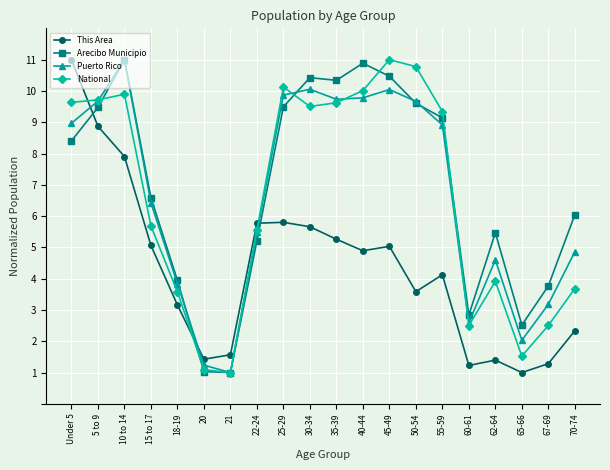

What is the difference between the highest and lowest values at 62-64?

4.1